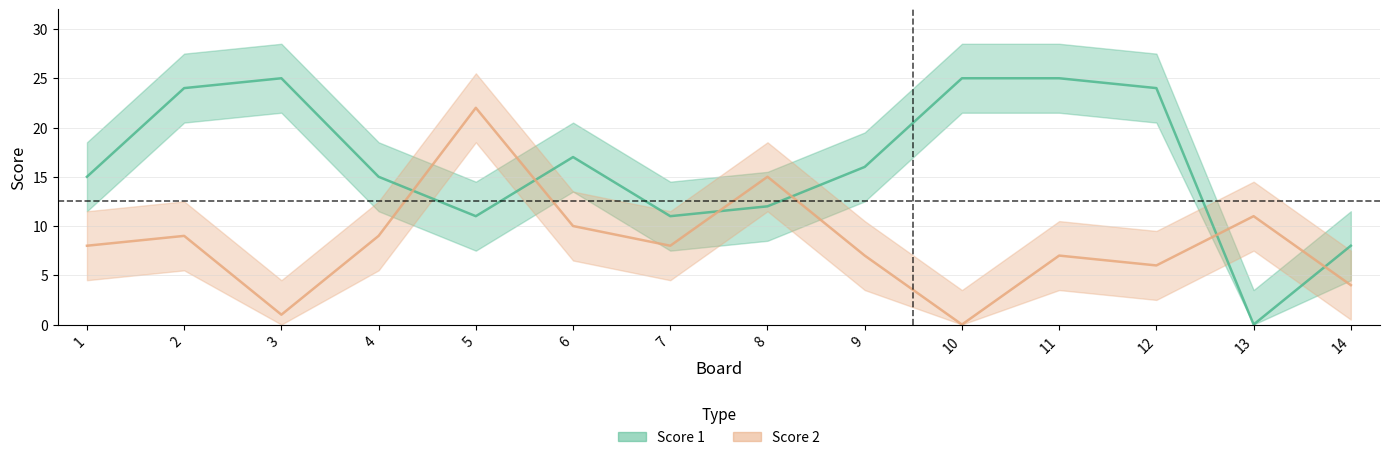

Where do Score 1 and Score 2 first cross each other?

4 and 5